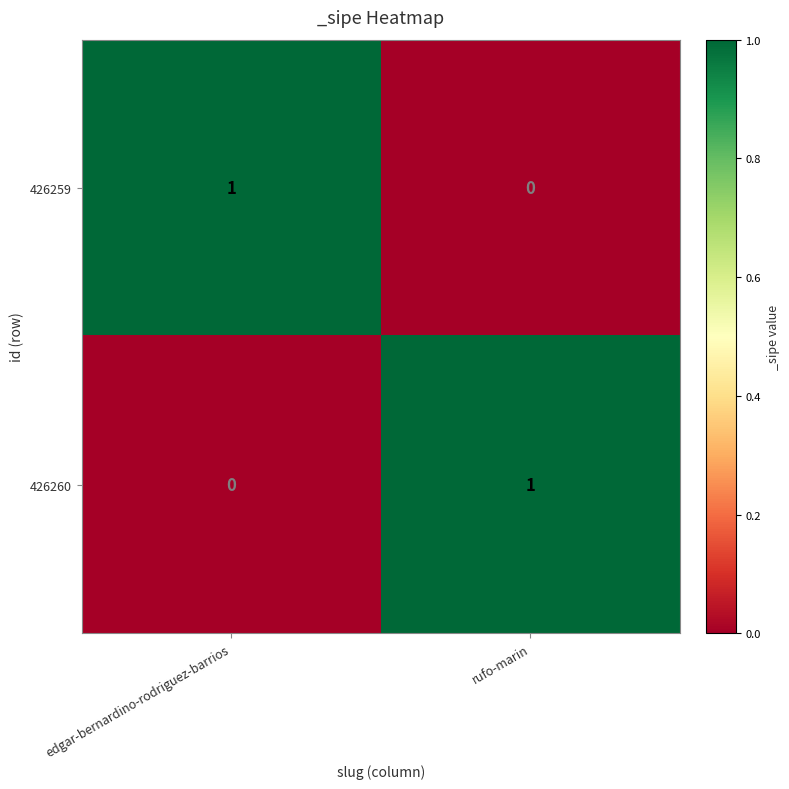

Which category has the highest value in the 426259 series?

edgar-bernardino-rodriguez-barrios